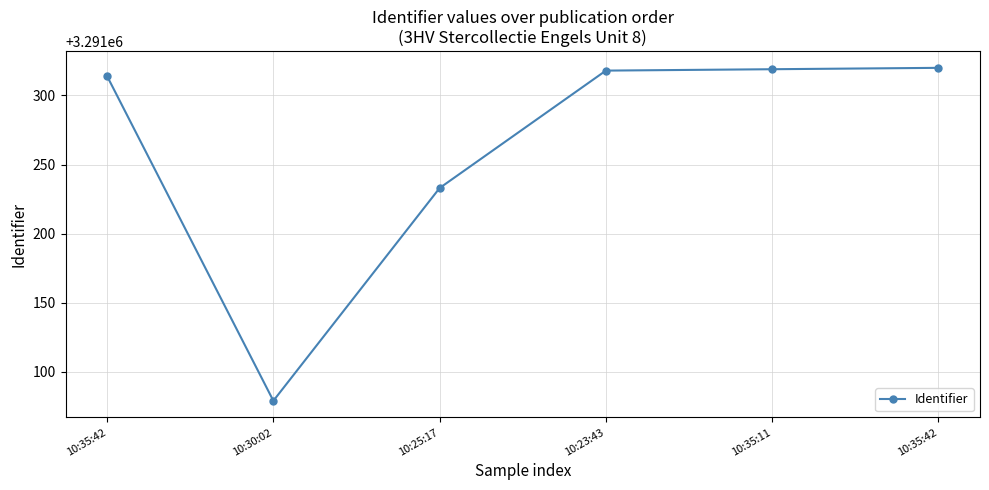

Which label corresponds to the smallest value in the chart?

10:30:02